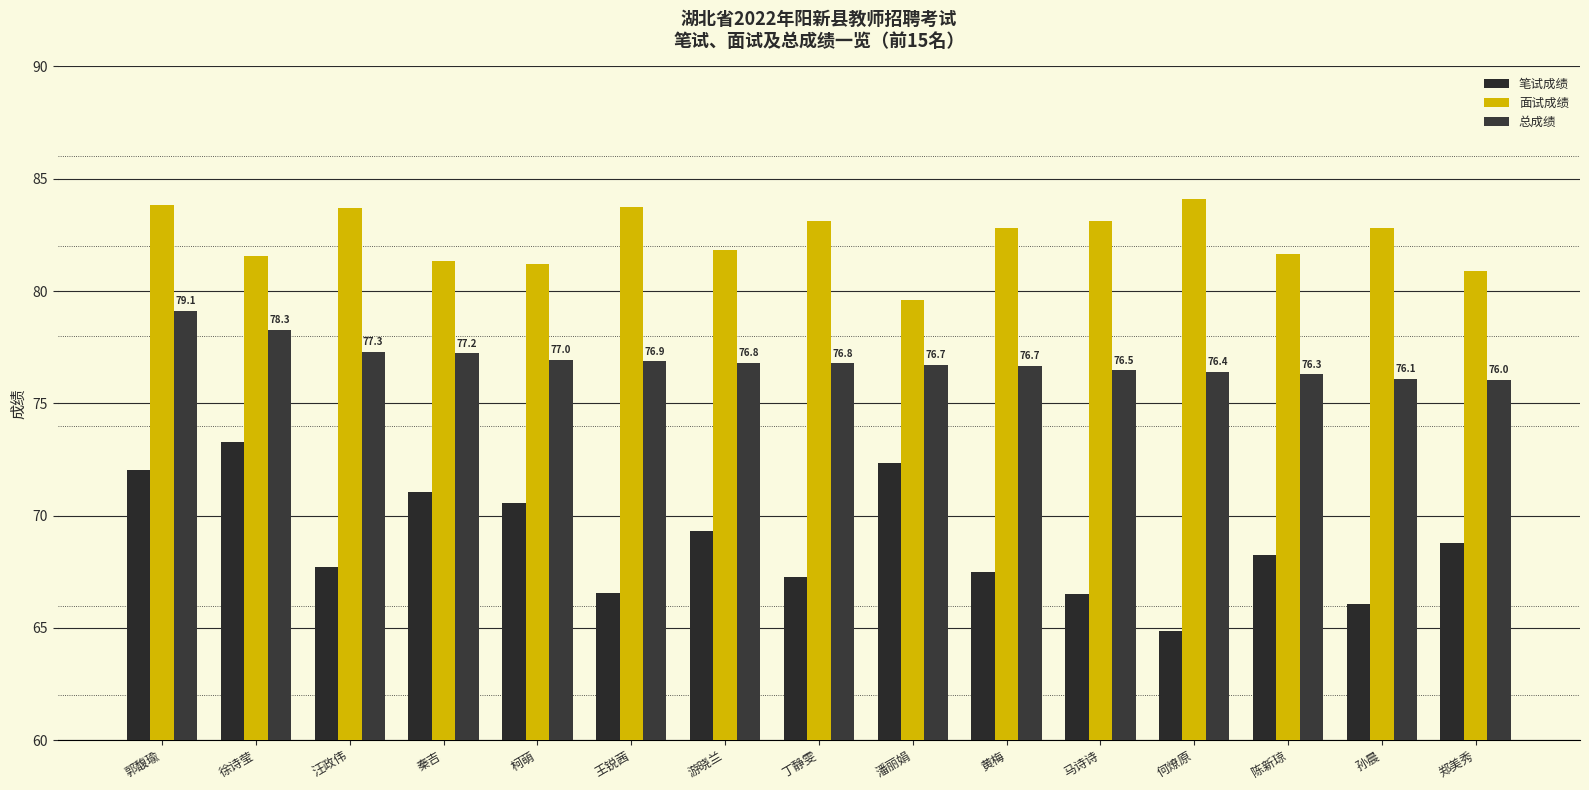

List the series in order of their peak value, lowest first.

笔试成绩, 总成绩, 面试成绩